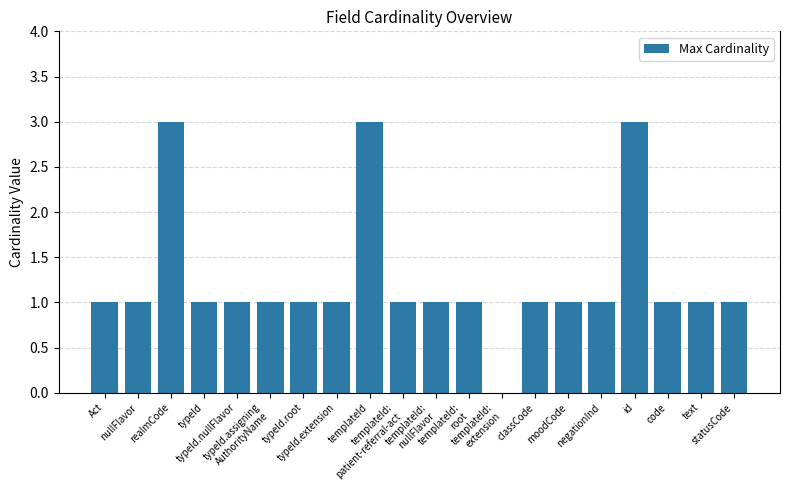

What is the greatest value displayed?

3